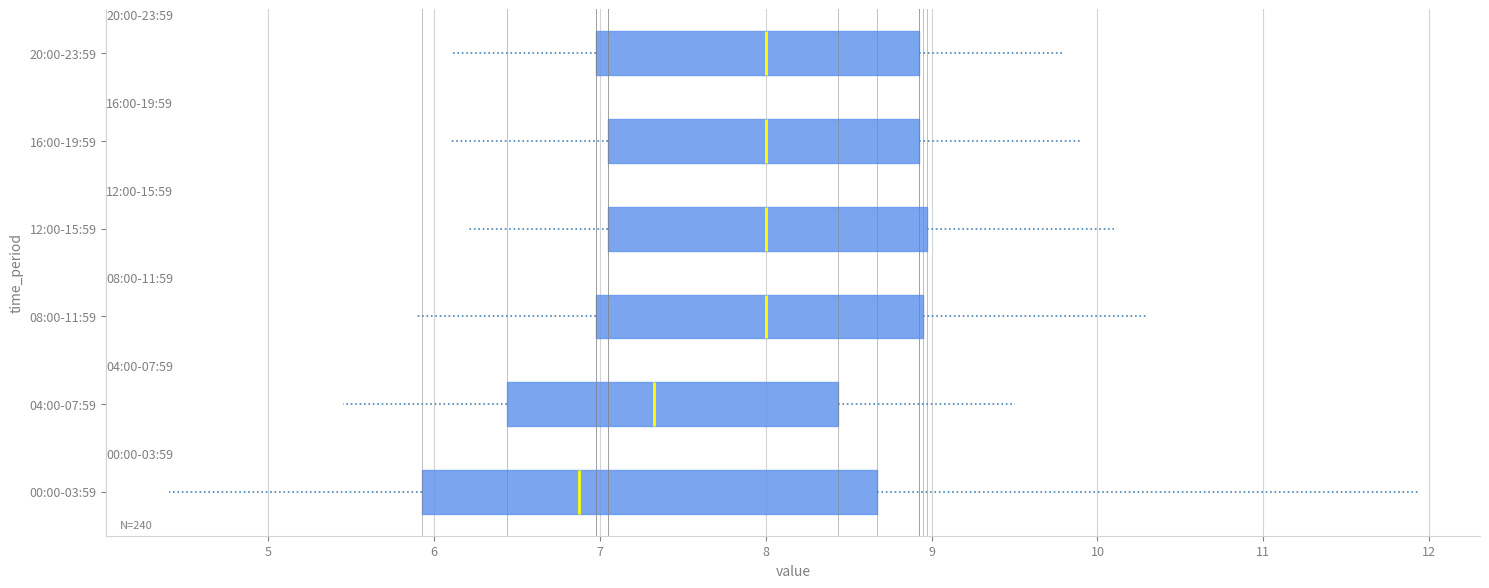

Which box's median line is the furthest to the left?

00:00-03:59